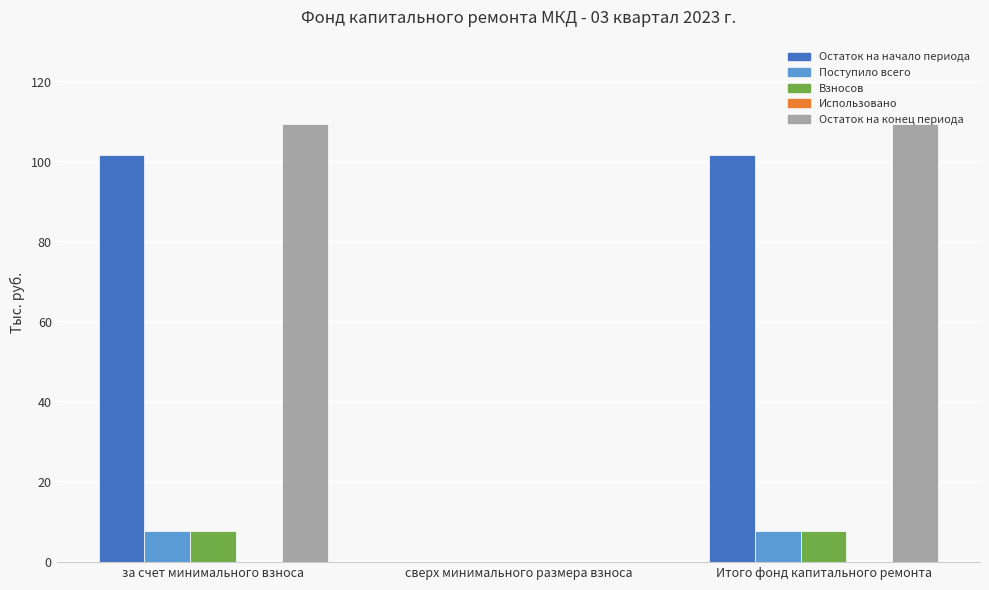

The value of Остаток на начало периода at сверх минимального размера взноса is -39.1. True or false?

False